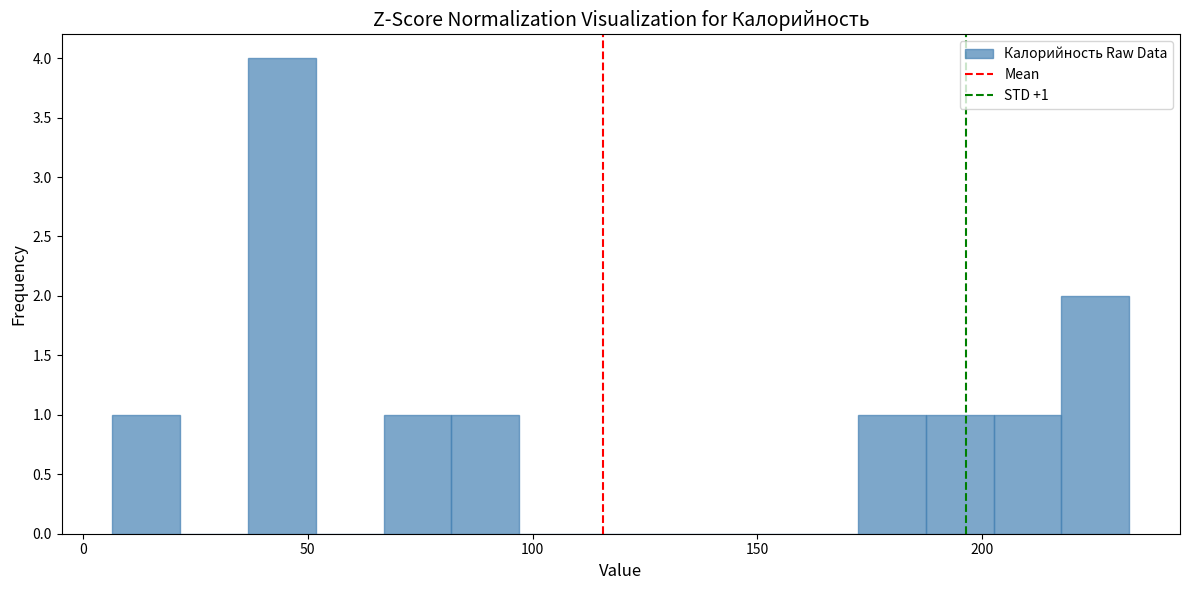

Around what value on the x-axis is the tallest bar? Give the approximate position of its centre, as read against the axis.

45